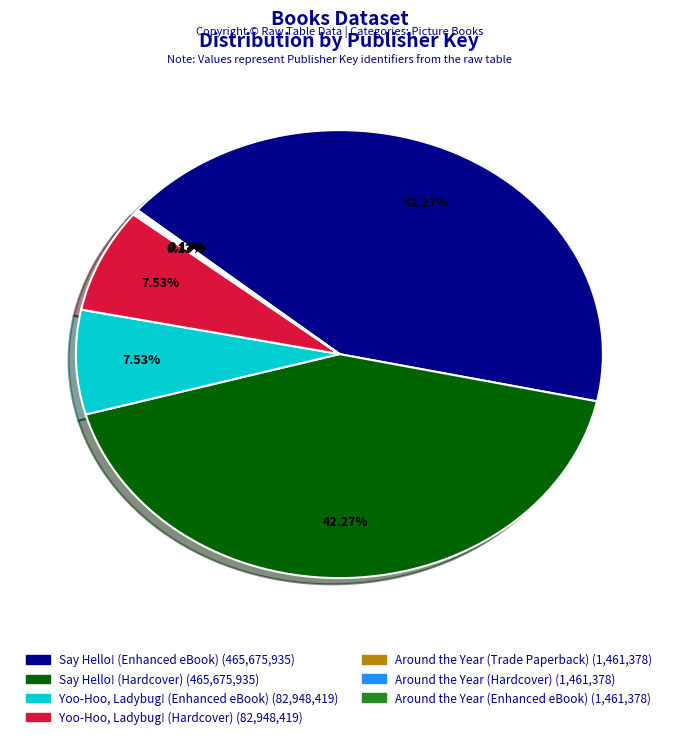

Is there any slice that represents more than half of the pie?

No